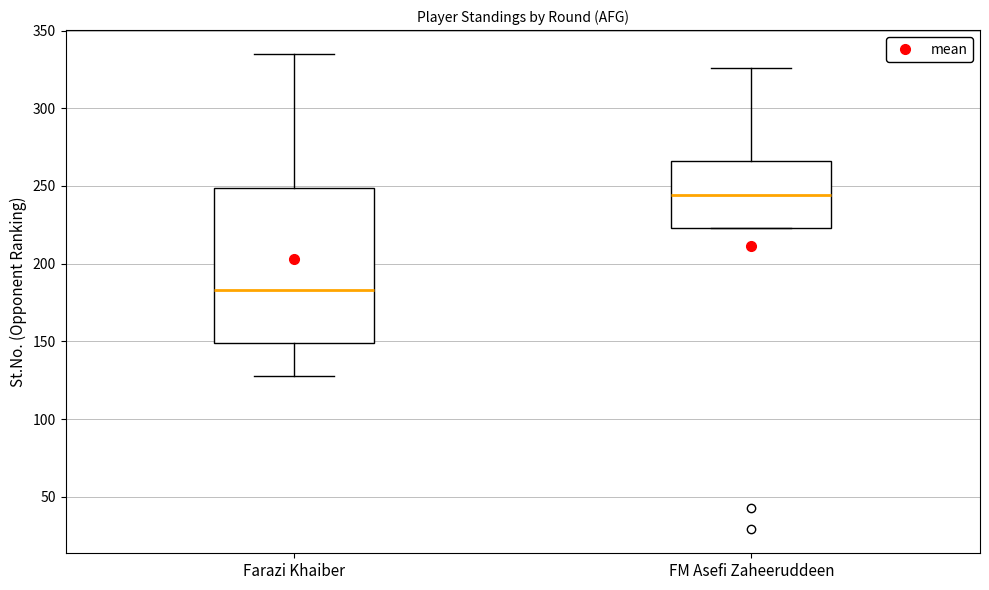

Which box is the tallest, from its lower edge to its upper edge?

Farazi Khaiber